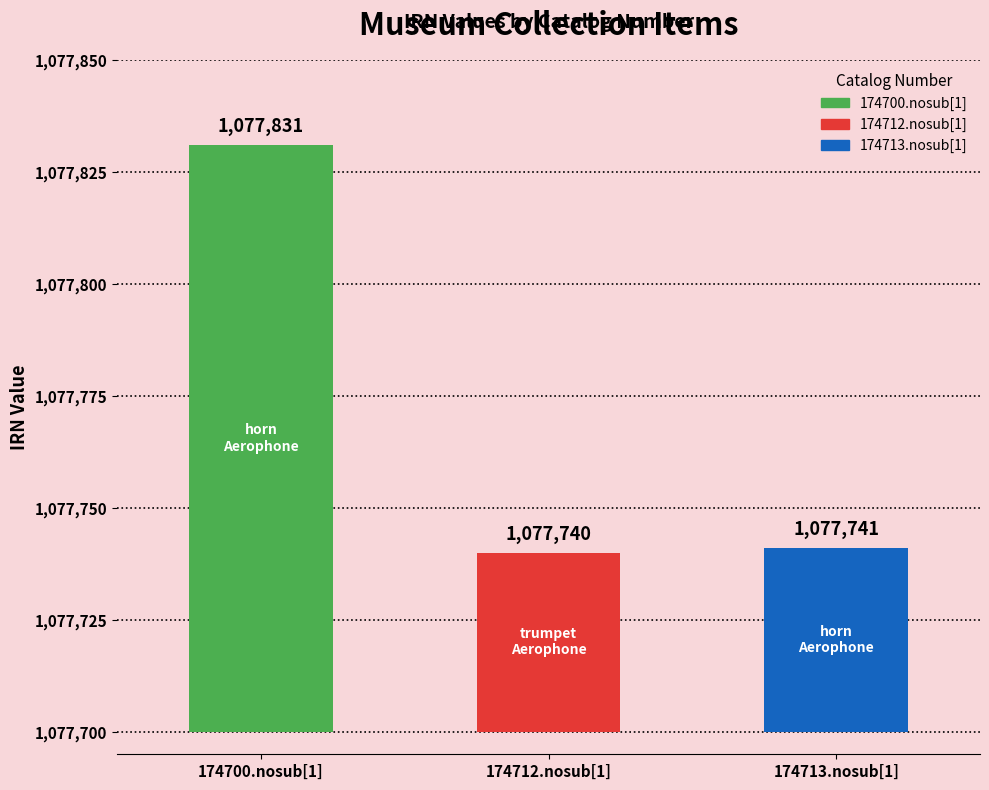

Where does the data first go above 1077741?

174700.nosub[1]